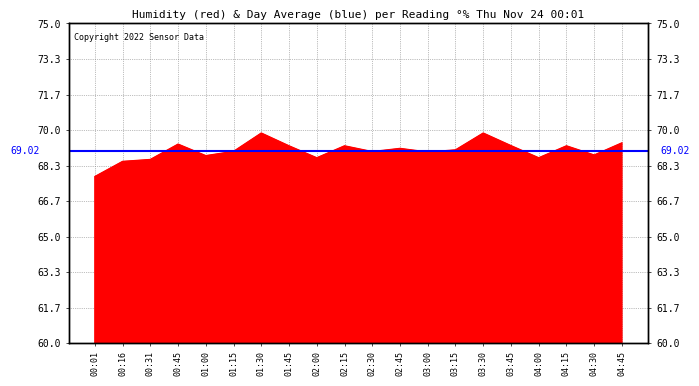

What value does the data have at 04:15?

69.3